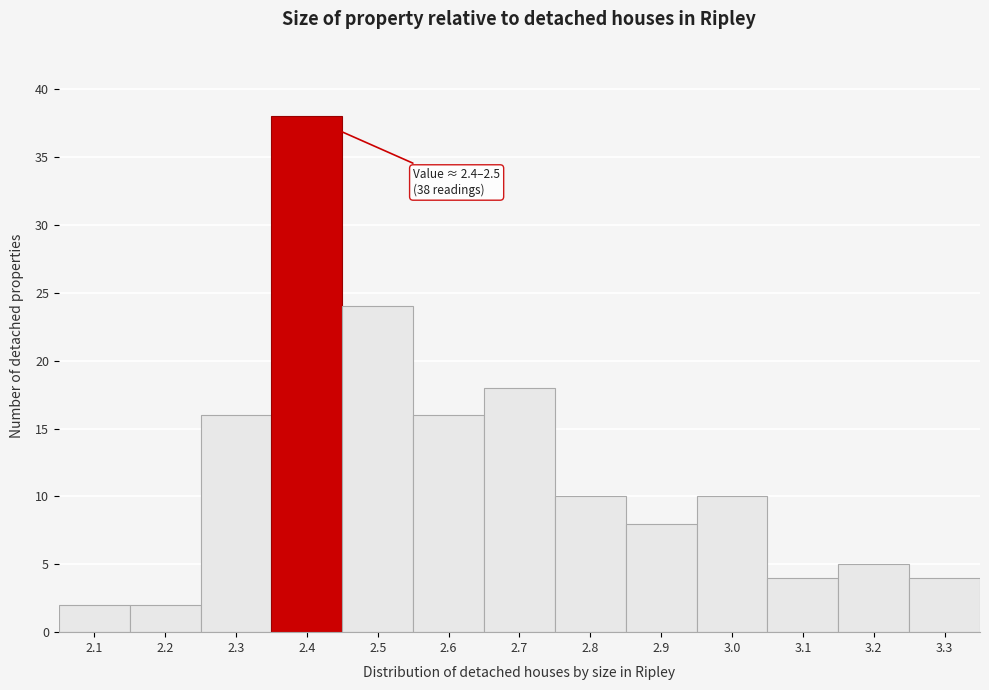

Reading left to right, what are all the values shown in this chart?

2.1=2	2.2=2	2.3=16	2.4=38	2.5=24	2.6=16	2.7=18	2.8=10	2.9=8	3.0=10	3.1=4	3.2=5	3.3=4